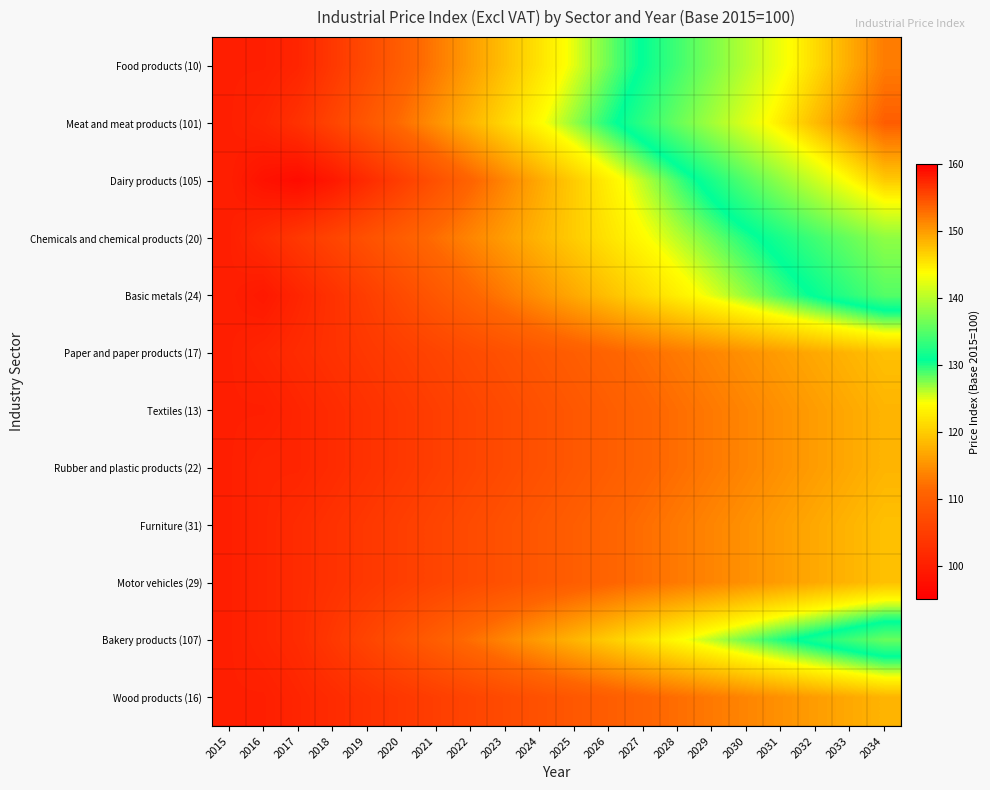

Reading right to left, list all the values displayed in this chart.

Food products (10): 2034=152	2033=149	2032=146	2031=143	2030=140	2029=137	2028=134	2027=131	2026=128	2025=125	2024=122	2023=119	2022=116	2021=113	2020=110	2019=107	2018=104	2017=101	2016=100	2015=100
Meat and meat products (101): 2034=154	2033=151	2032=148	2031=145	2030=142	2029=139	2028=136	2027=133	2026=130	2025=127	2024=124	2023=121	2022=118	2021=115	2020=112	2019=109	2018=106	2017=103	2016=101	2015=100
Dairy products (105): 2034=147	2033=144	2032=141	2031=138	2030=135	2029=132	2028=129	2027=126	2026=123	2025=120	2024=117	2023=114	2022=111	2021=108	2020=105	2019=102	2018=99	2017=97	2016=98	2015=100
Chemicals and chemical products (20): 2034=138	2033=136	2032=134	2031=132	2030=130	2029=128	2028=126	2027=124	2026=122	2025=120	2024=118	2023=116	2022=114	2021=112	2020=110	2019=108	2018=106	2017=104	2016=102	2015=100
Basic metals (24): 2034=135	2033=133	2032=131	2031=129	2030=127	2029=125	2028=123	2027=121	2026=119	2025=117	2024=115	2023=113	2022=111	2021=109	2020=107	2019=105	2018=103	2017=101	2016=99	2015=100
Paper and paper products (17): 2034=119	2033=118	2032=117	2031=116	2030=115	2029=114	2028=113	2027=112	2026=111	2025=110	2024=109	2023=108	2022=107	2021=106	2020=105	2019=104	2018=103	2017=102	2016=101	2015=100
Textiles (13): 2034=118	2033=117	2032=116	2031=115	2030=114	2029=113	2028=112	2027=111	2026=110	2025=109	2024=108	2023=107	2022=106	2021=105	2020=104	2019=103	2018=102	2017=101	2016=100	2015=100
Rubber and plastic products (22): 2034=118	2033=117	2032=116	2031=115	2030=114	2029=113	2028=112	2027=111	2026=110	2025=109	2024=108	2023=107	2022=106	2021=105	2020=104	2019=103	2018=102	2017=101	2016=101	2015=100
Furniture (31): 2034=119	2033=118	2032=117	2031=116	2030=115	2029=114	2028=113	2027=112	2026=111	2025=110	2024=109	2023=108	2022=107	2021=106	2020=105	2019=104	2018=103	2017=102	2016=101	2015=100
Motor vehicles (29): 2034=119	2033=118	2032=117	2031=116	2030=115	2029=114	2028=113	2027=112	2026=111	2025=110	2024=109	2023=108	2022=107	2021=106	2020=105	2019=104	2018=103	2017=102	2016=101	2015=100
Bakery products (107): 2034=136	2033=134	2032=132	2031=130	2030=128	2029=126	2028=124	2027=122	2026=120	2025=118	2024=116	2023=114	2022=112	2021=110	2020=108	2019=106	2018=104	2017=102	2016=101	2015=100
Wood products (16): 2034=118	2033=117	2032=116	2031=115	2030=114	2029=113	2028=112	2027=111	2026=110	2025=109	2024=108	2023=107	2022=106	2021=105	2020=104	2019=103	2018=102	2017=101	2016=100	2015=100